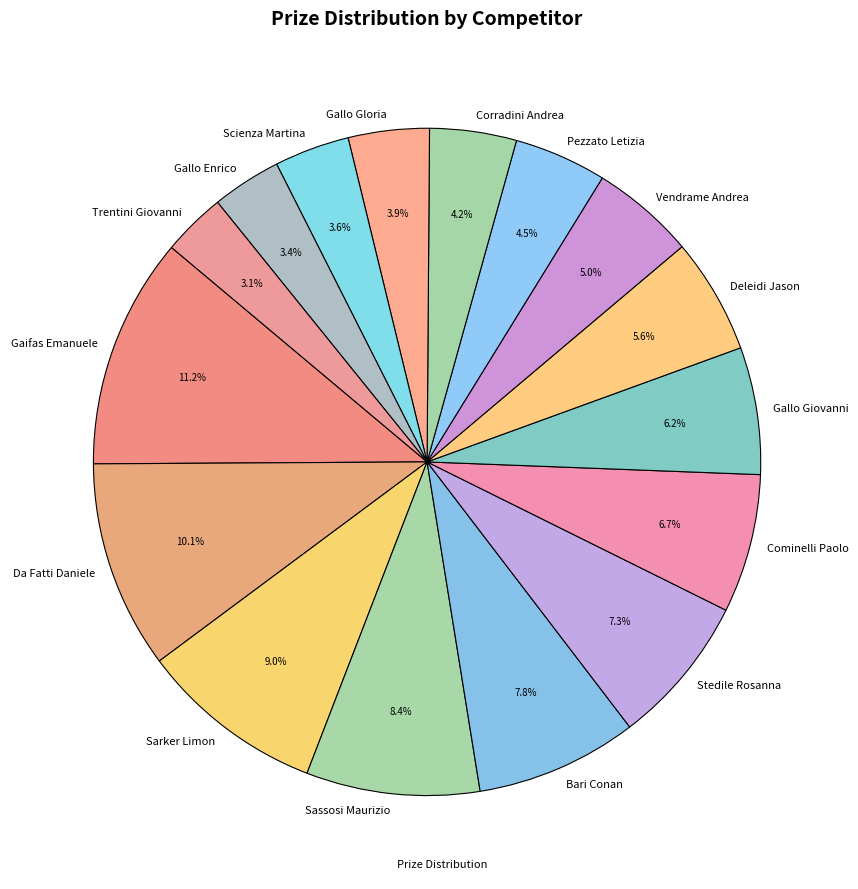

How many slices are in this pie chart?

16